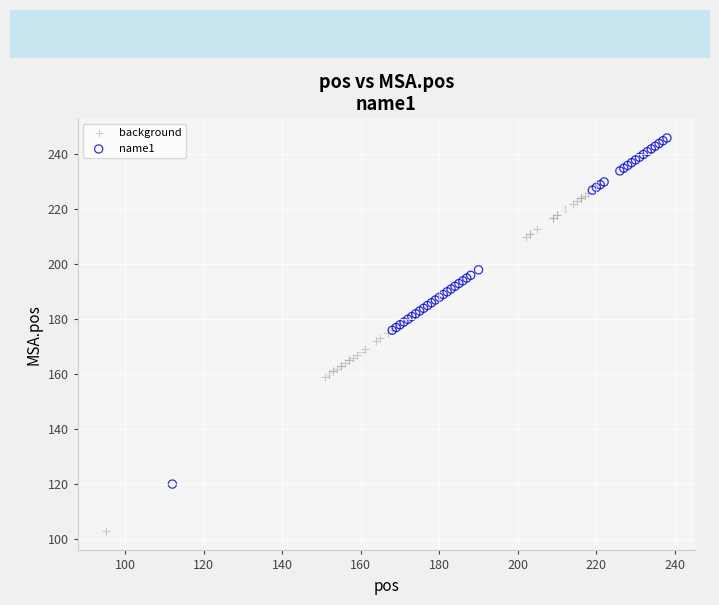

Which series reaches the minimum Y coordinate?

background